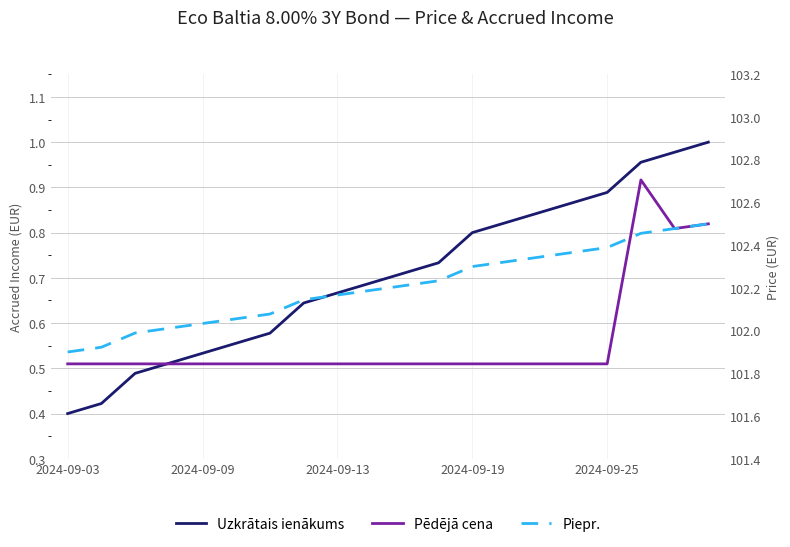

Where is the first local minimum for Pēdējā cena?

18